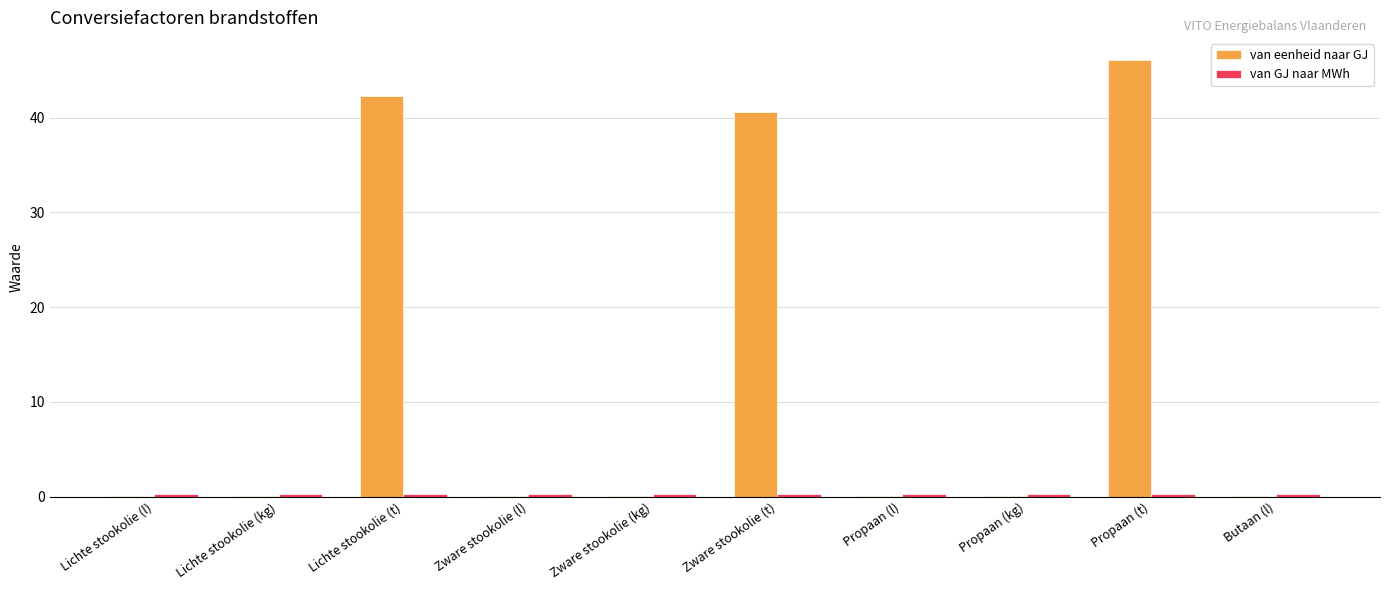

What is the maximum value for van eenheid naar GJ?

46.1